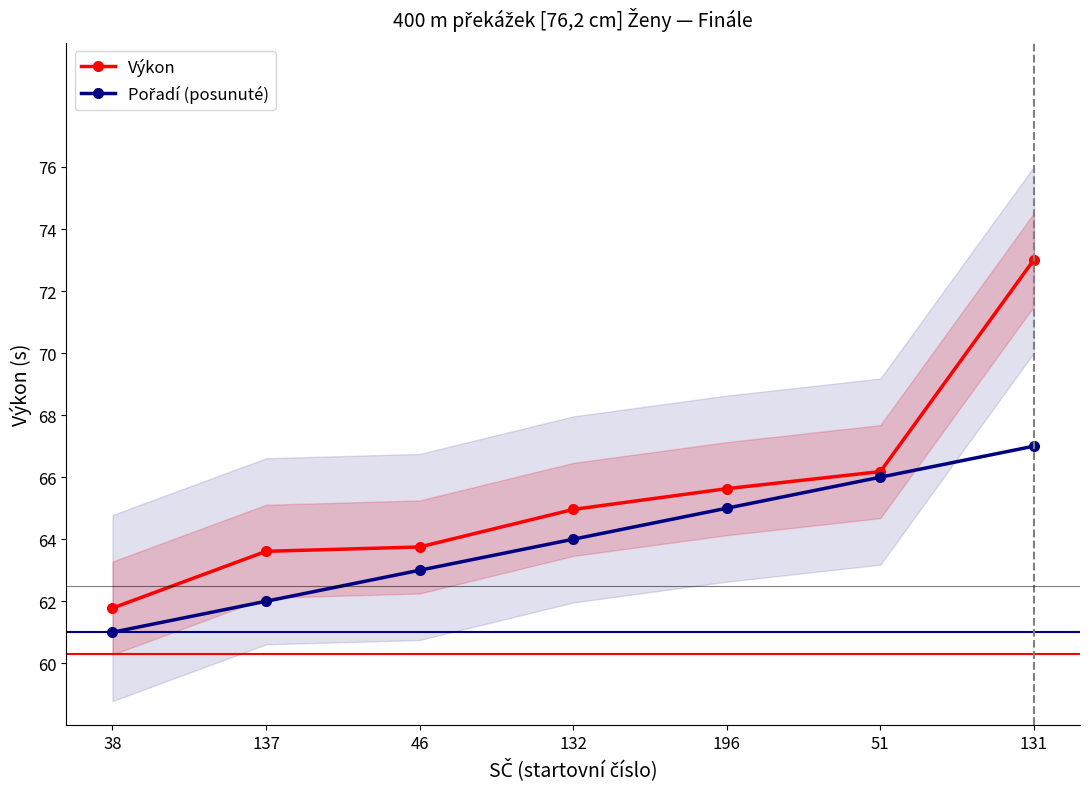

Between 137 and 132, which is larger?

132